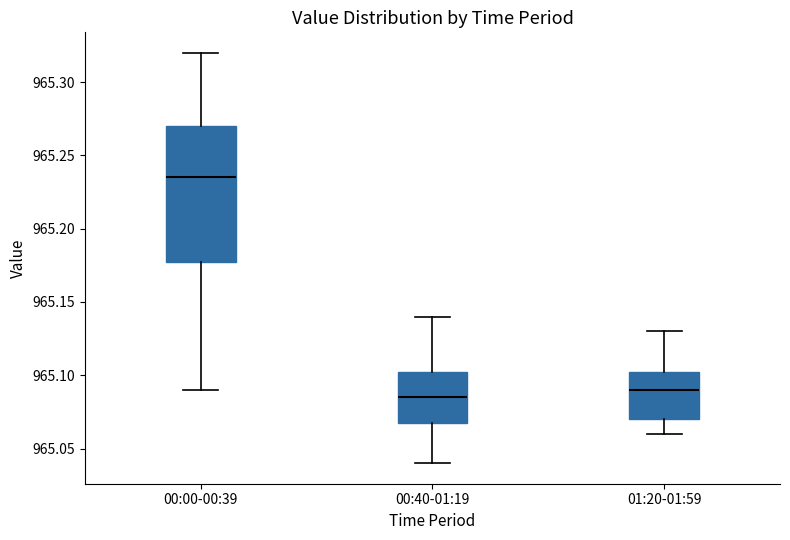

Reading left to right, read every box against the y-axis: the position of its median line, the range the box covers, and the ends of its whiskers. The values are not printed on the chart, so give them approximately, as read against the axis.

00:00-00:39: median 965.235, box 965.180 to 965.270, whiskers 965.090 to 965.320
00:40-01:19: median 965.085, box 965.070 to 965.105, whiskers 965.040 to 965.140
01:20-01:59: median 965.090, box 965.070 to 965.105, whiskers 965.060 to 965.130